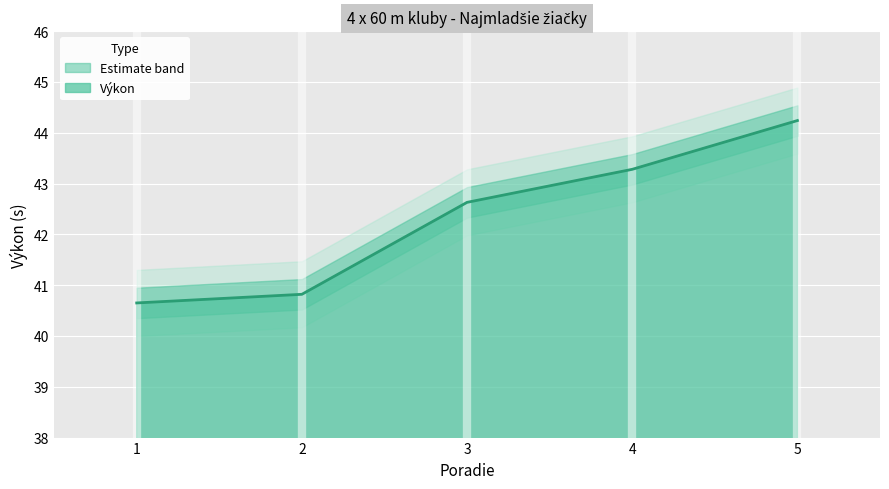

Which category has the lowest value across all series?

1